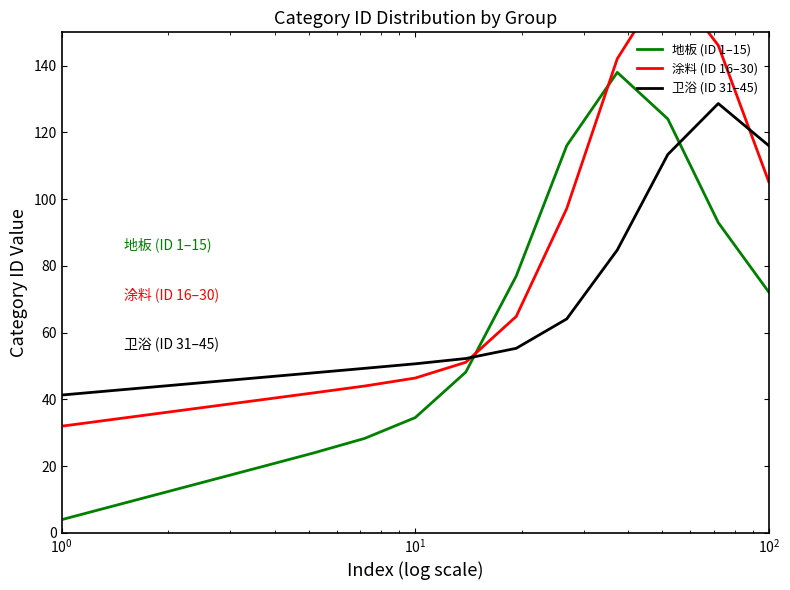

How many series are shown in this chart?

3